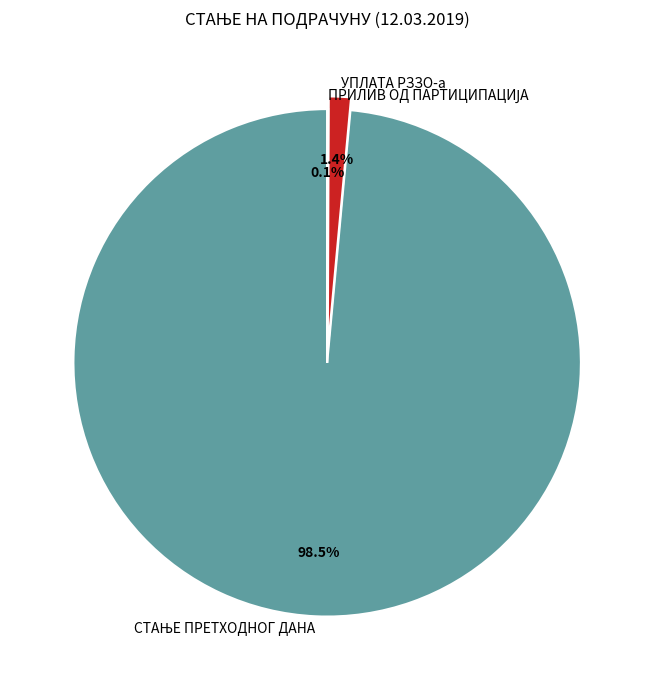

Is there a majority slice in this chart?

Yes